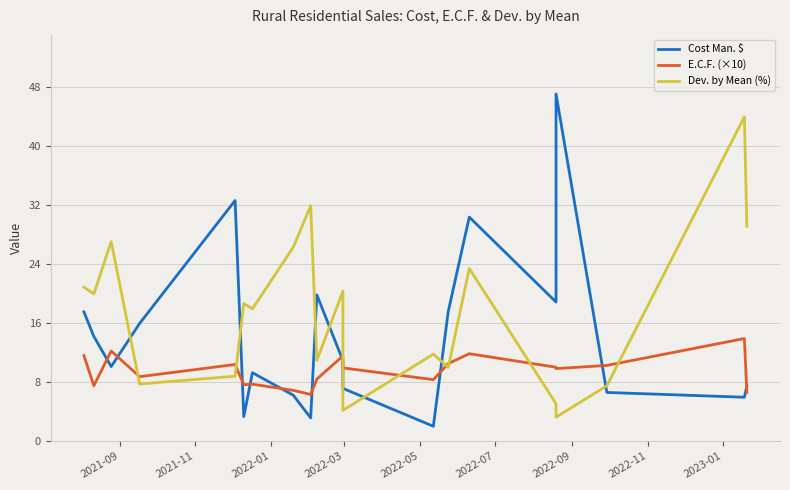

How many data points in Dev. by Mean (%) are less than 18?

10